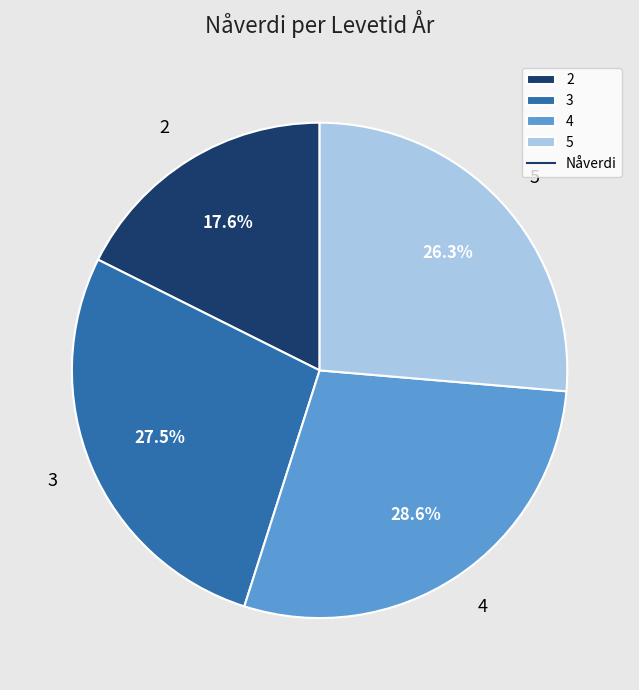

To the nearest percent, what is the combined percentage of 4 and 3?

56%